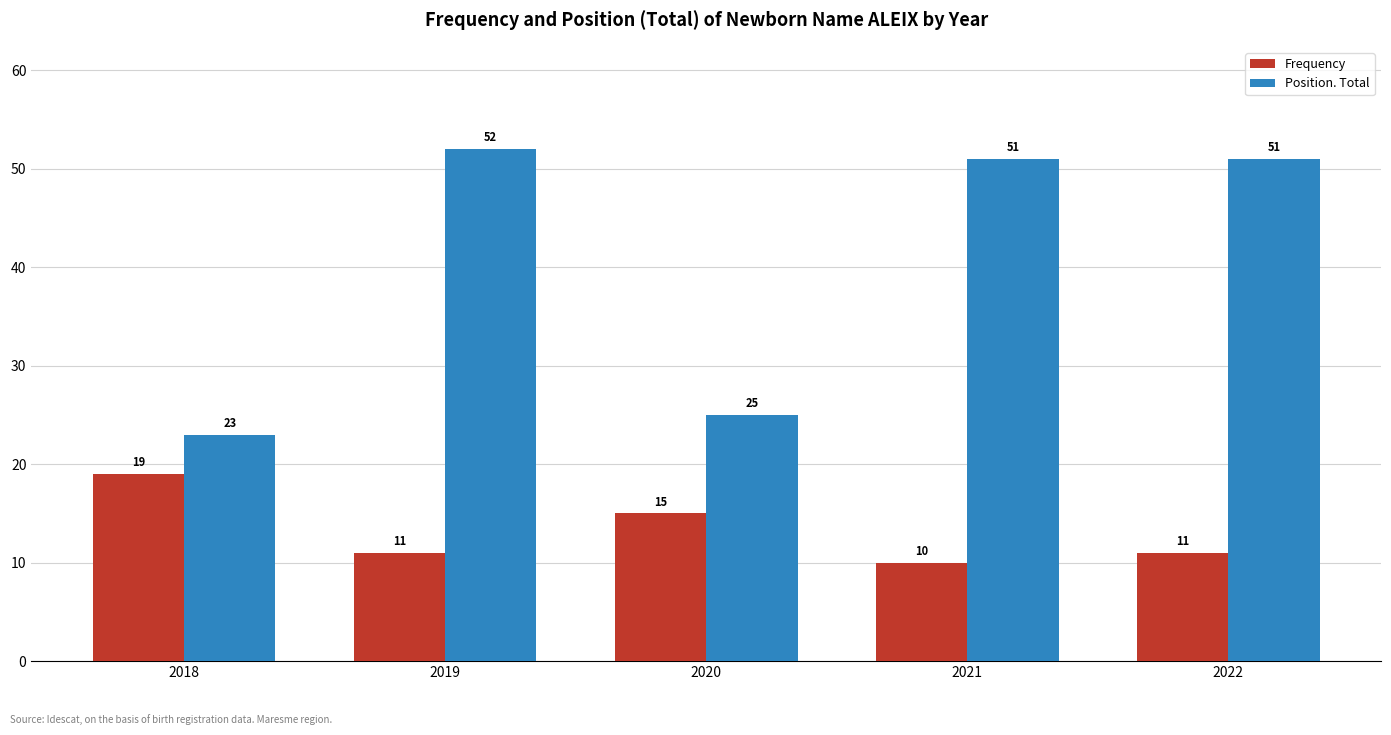

What is the spread (max minus min) of values at 2018?

4